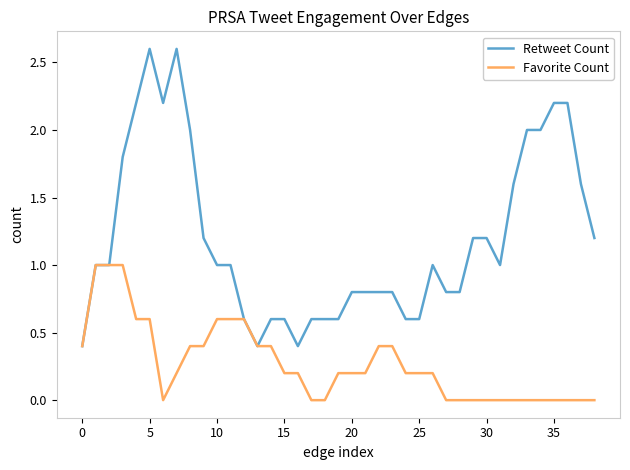

What is the difference between the second highest and minimum values in the Retweet Count series?

2.2